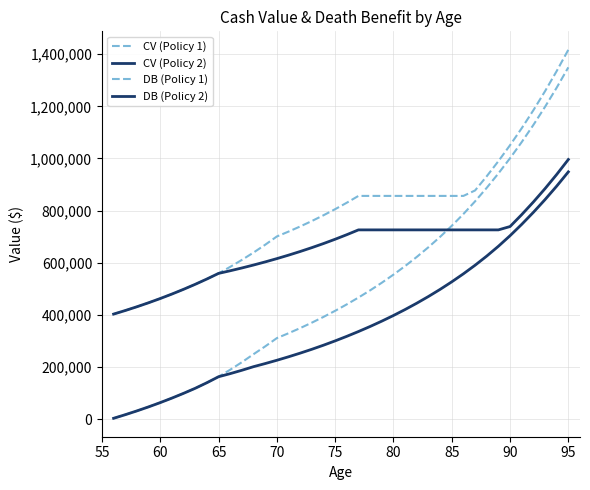

List the series in order of their peak value, lowest first.

CV (Policy 2), DB (Policy 2), CV (Policy 1), DB (Policy 1)